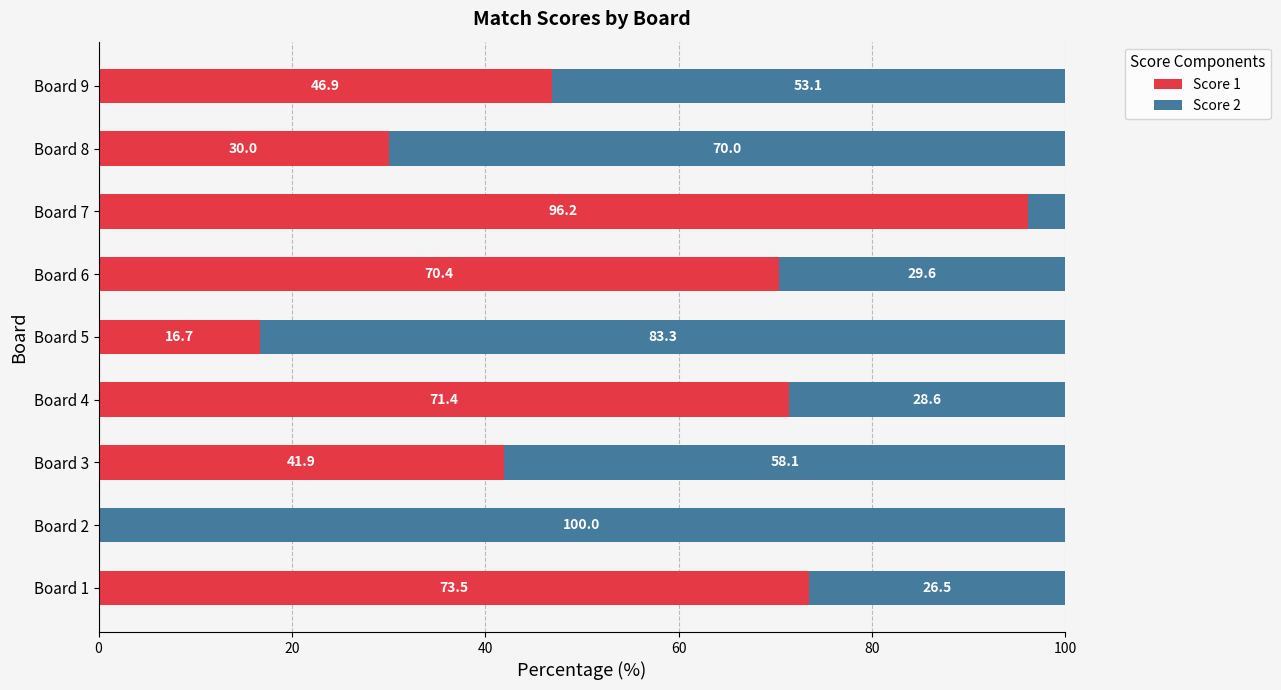

The value of Score 1 at Board 7 is 49.5. True or false?

False